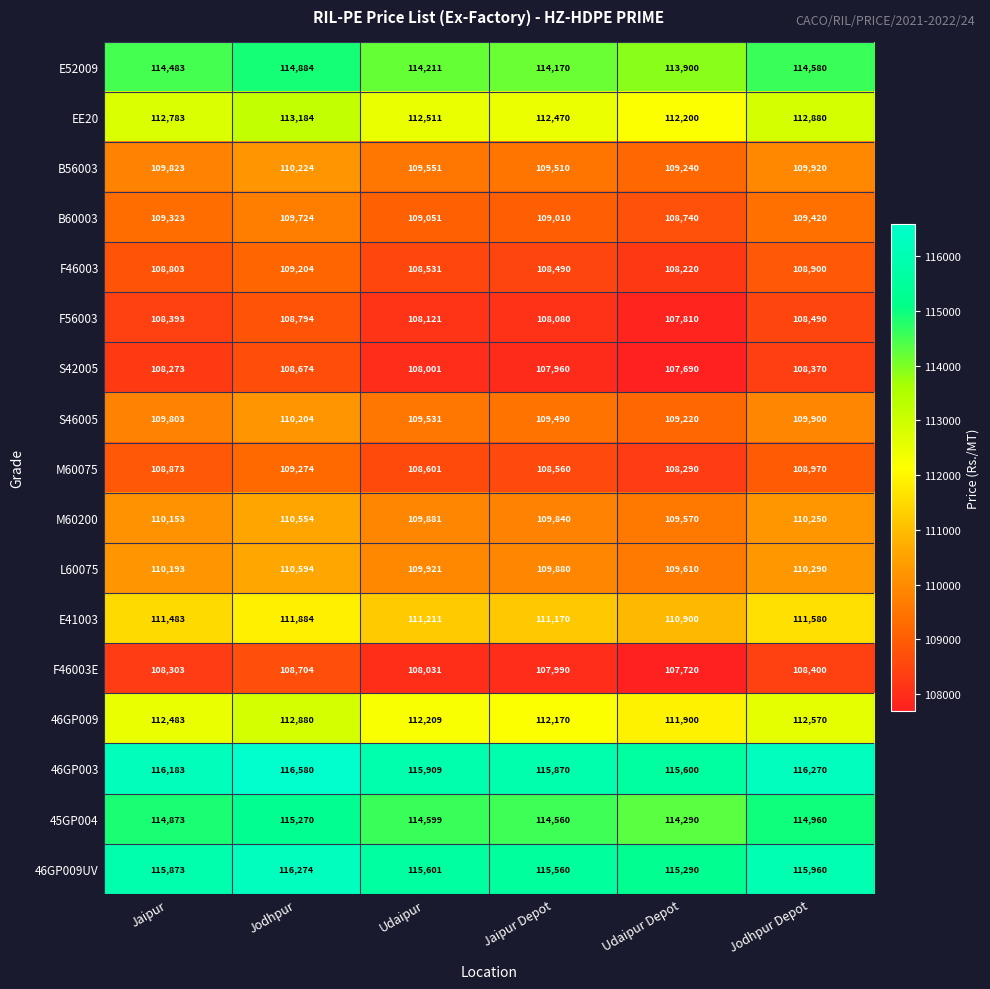

The 46GP009 series shows 112570 at Jodhpur Depot. True or false?

True